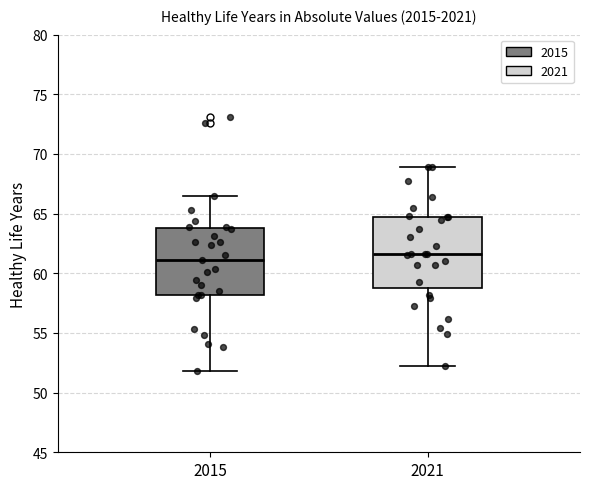

Where does the lower whisker of the box at x = 2021 end on the y-axis? The values are not printed on the chart, so give them approximately, as read against the axis.

52.0